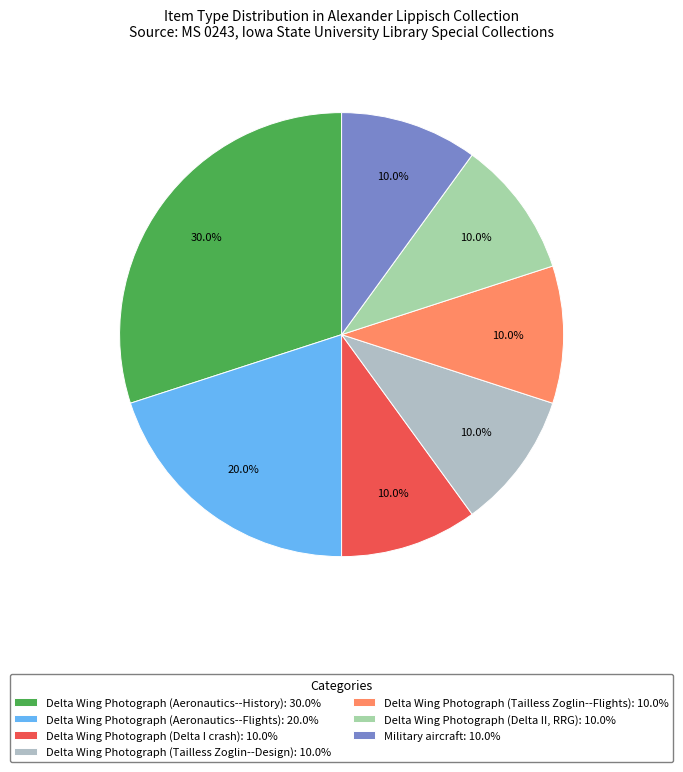

Count the number of slices in the pie.

7